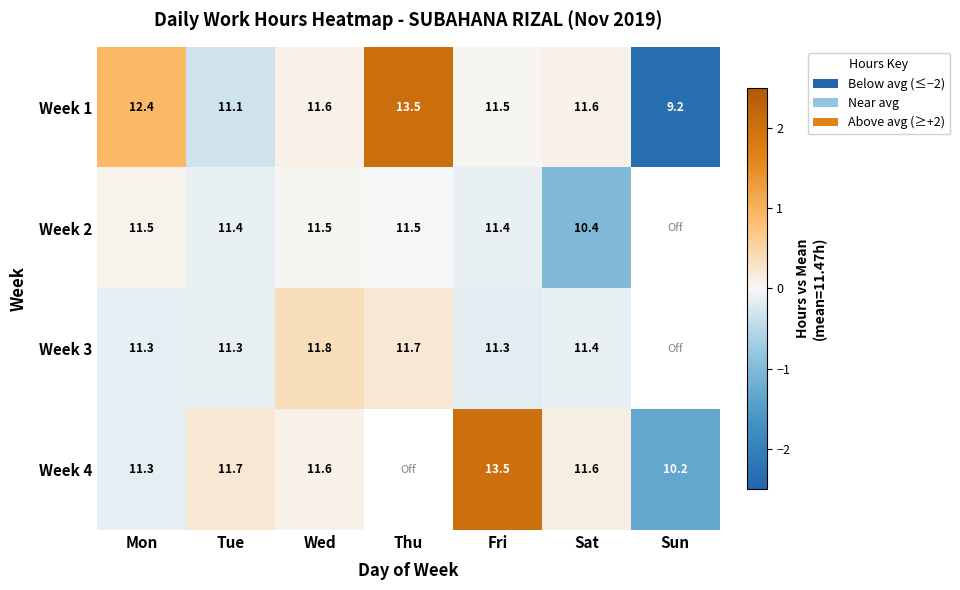

What is the total value across all series at Wed?

46.5